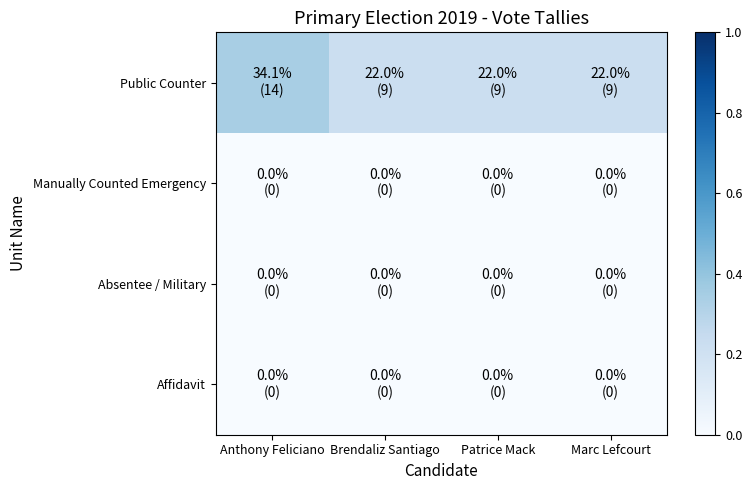

How many distinct data groups are displayed?

4